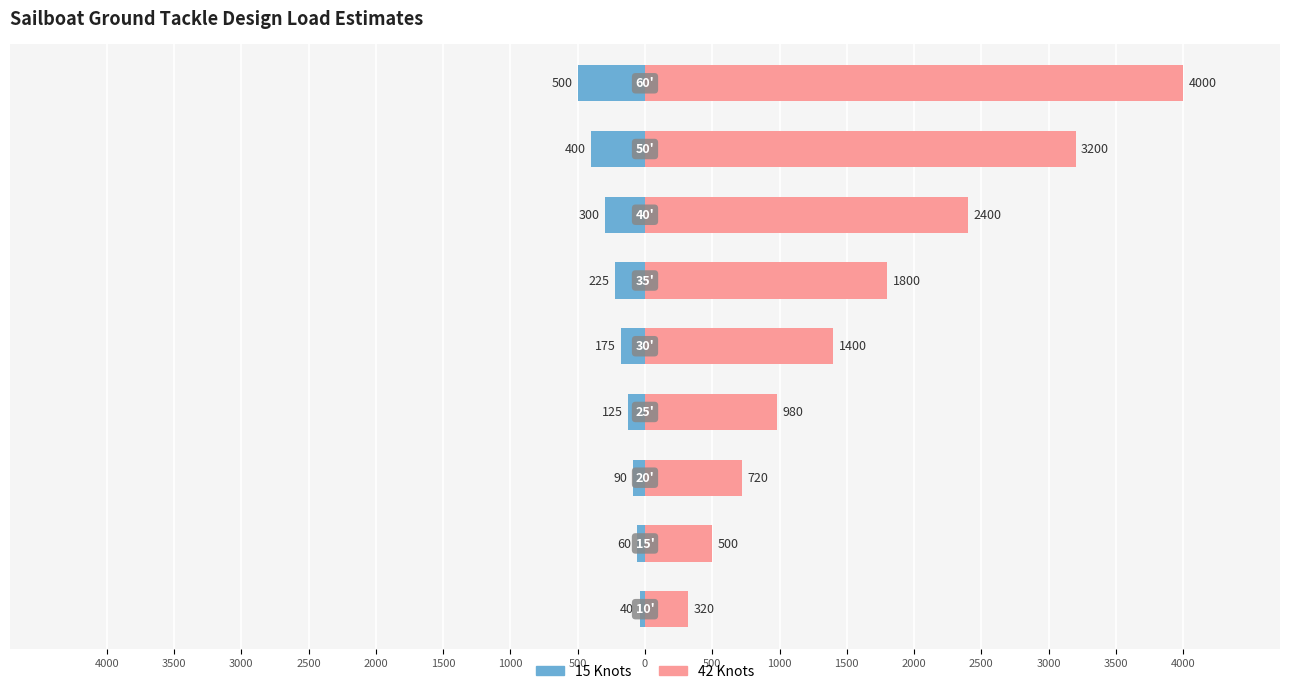

What is the difference between the maximum and second lowest values in the 42 Knots series?

3500